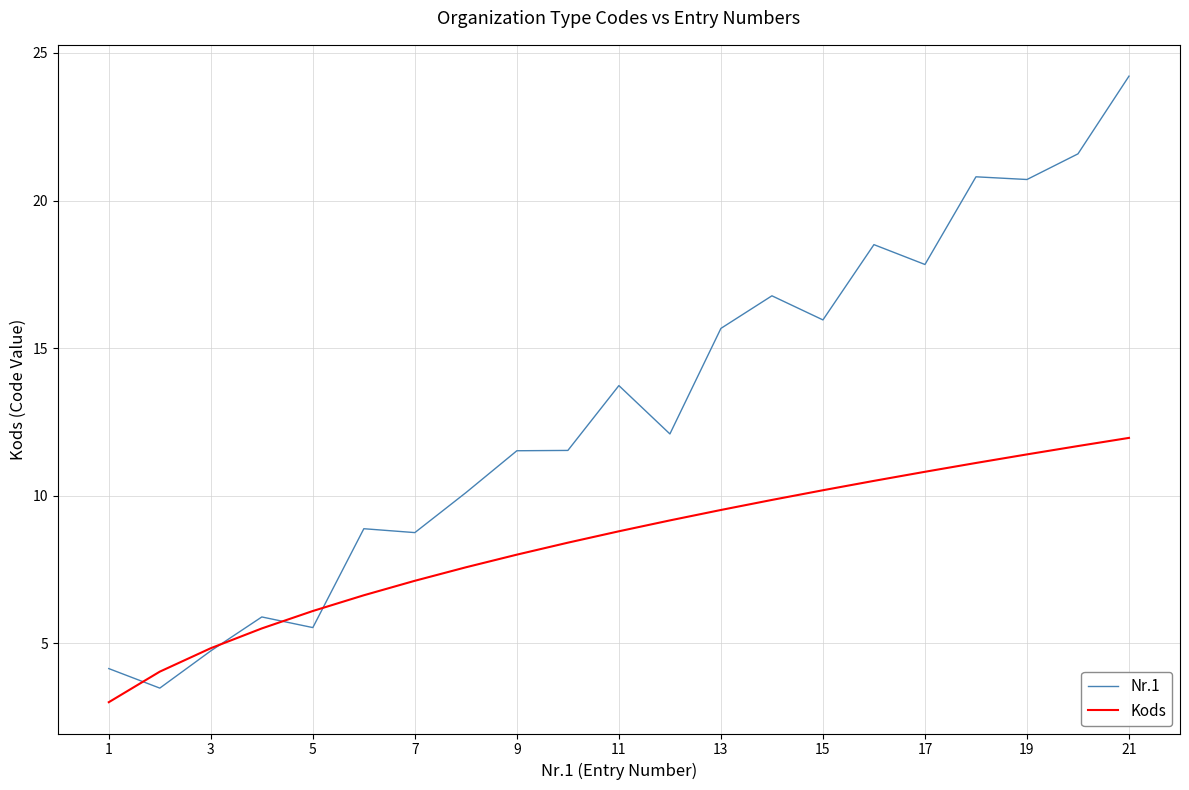

What is the maximum value shown in the chart?

24.2